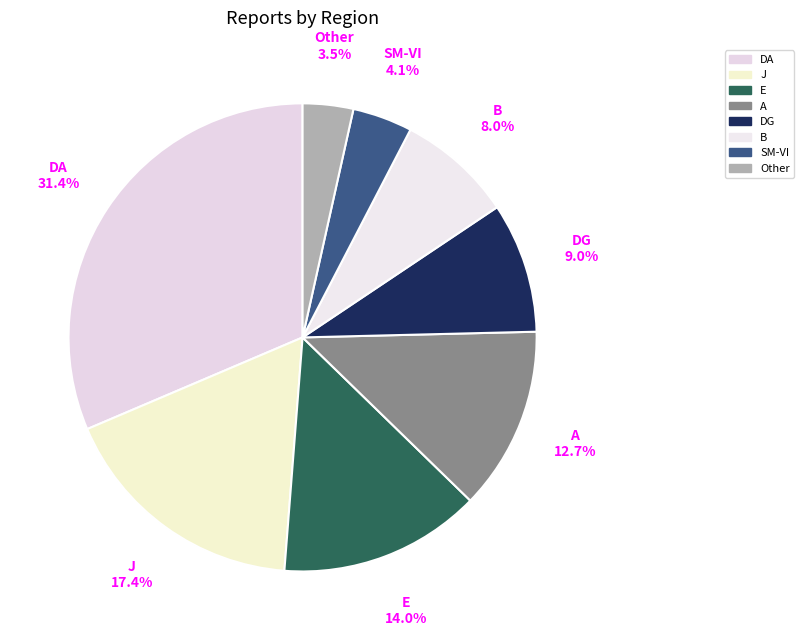

Combined, what portion of the pie is DA and DG?

40.4%